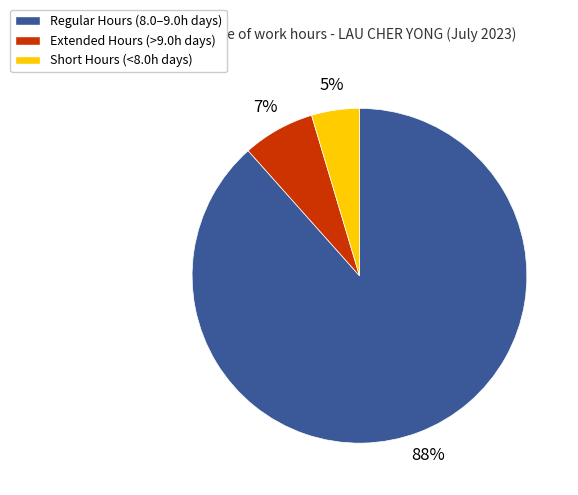

Rank the categories by value from lowest to highest.

Short Hours (<8.0h days), Extended Hours (>9.0h days), Regular Hours (8.0–9.0h days)